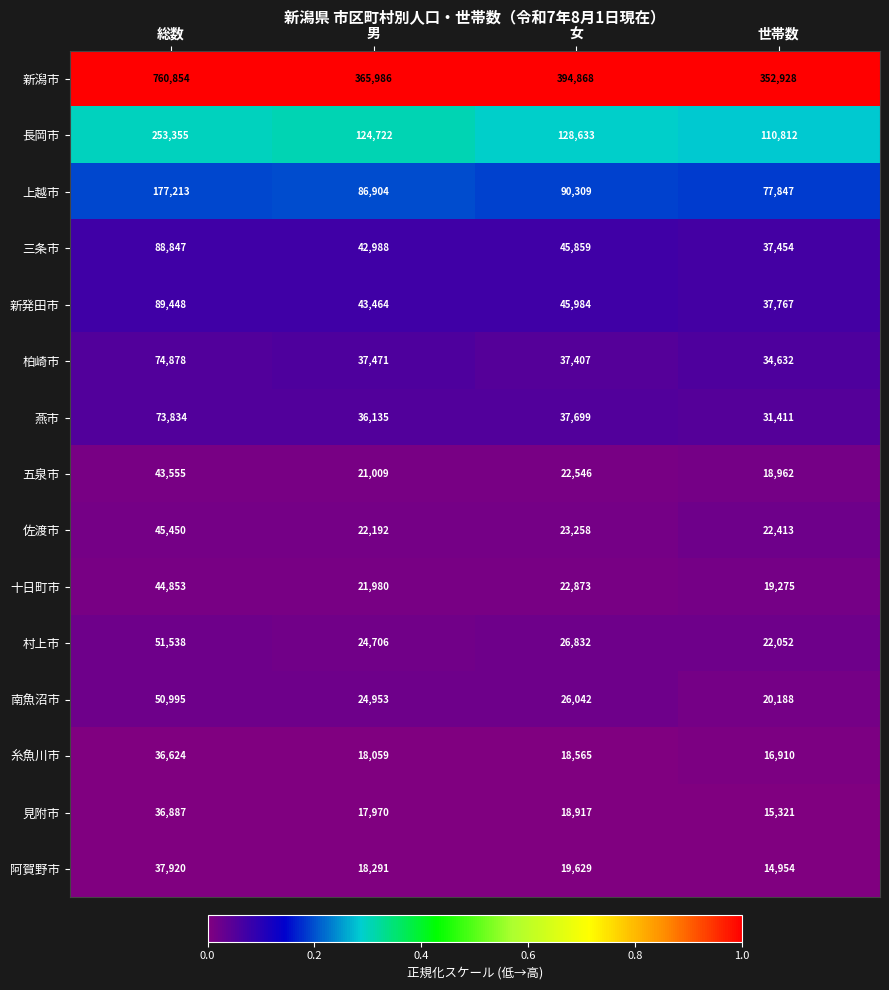

At 世帯数, list the series in order from largest to smallest.

新潟市, 長岡市, 上越市, 新発田市, 三条市, 柏崎市, 燕市, 佐渡市, 村上市, 南魚沼市, 十日町市, 五泉市, 糸魚川市, 見附市, 阿賀野市